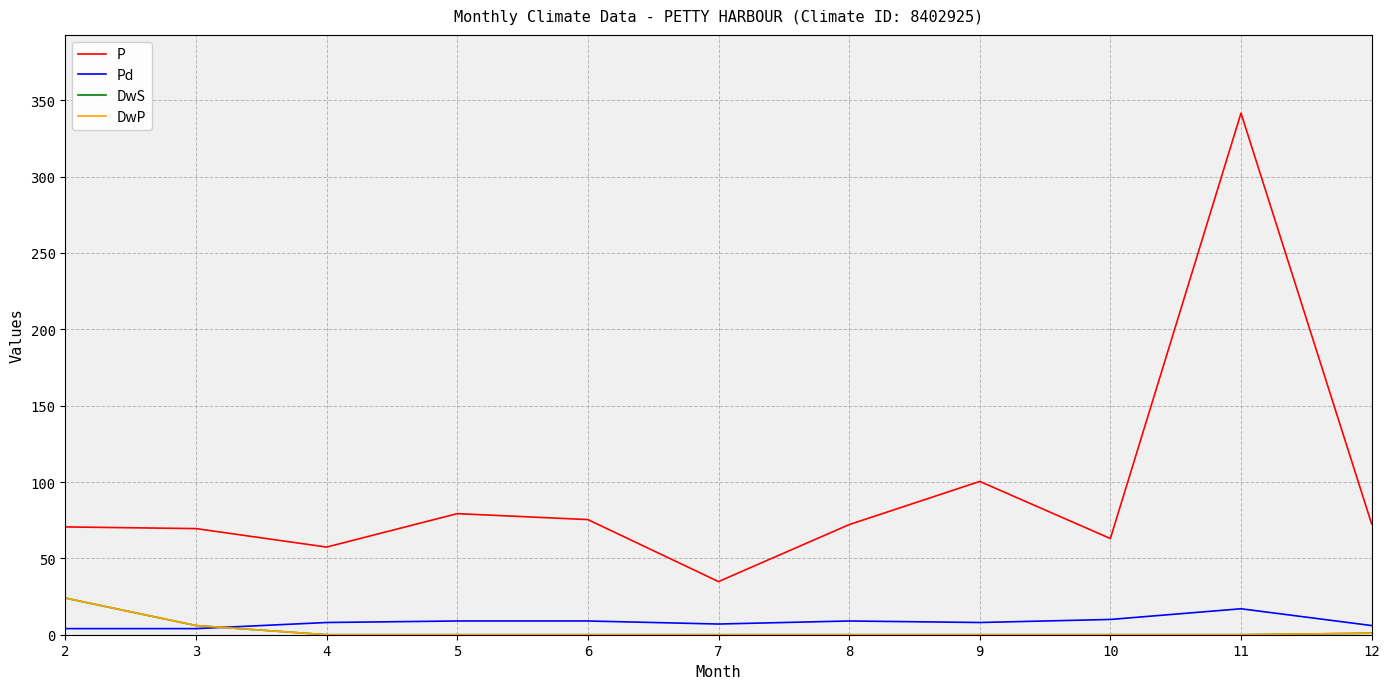

The value of DwP at 9 is 0.0. True or false?

True